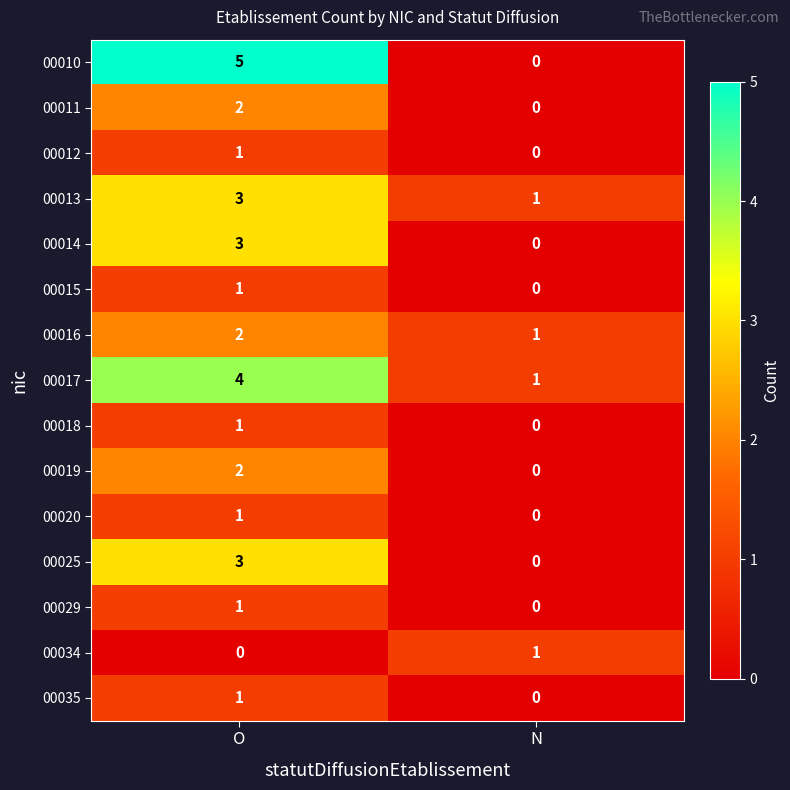

List the labels in order of 00010 value, largest first.

O, N